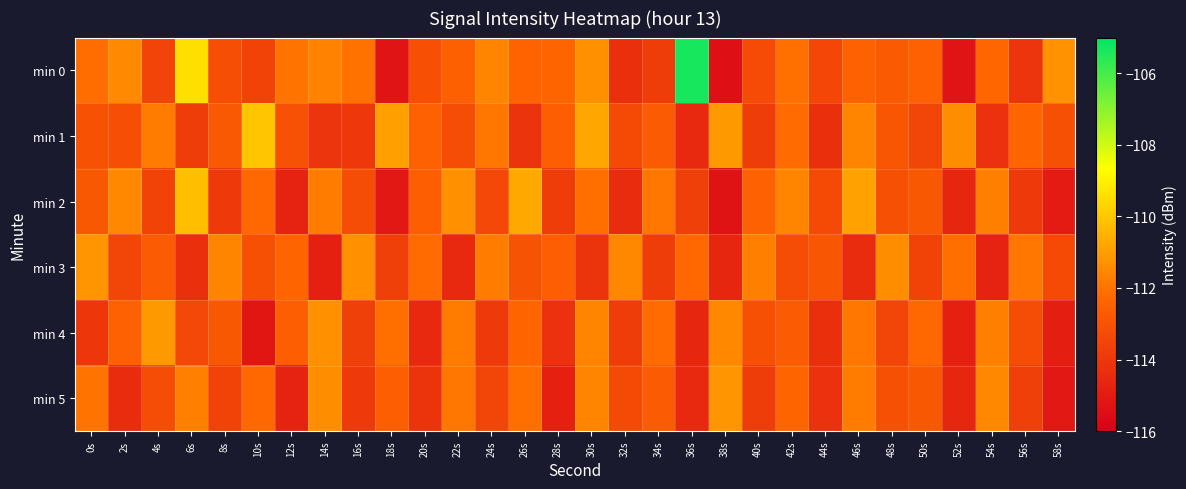

At 22s, list the series in order from smallest to largest.

min 3, min 1, min 0, min 5, min 4, min 2